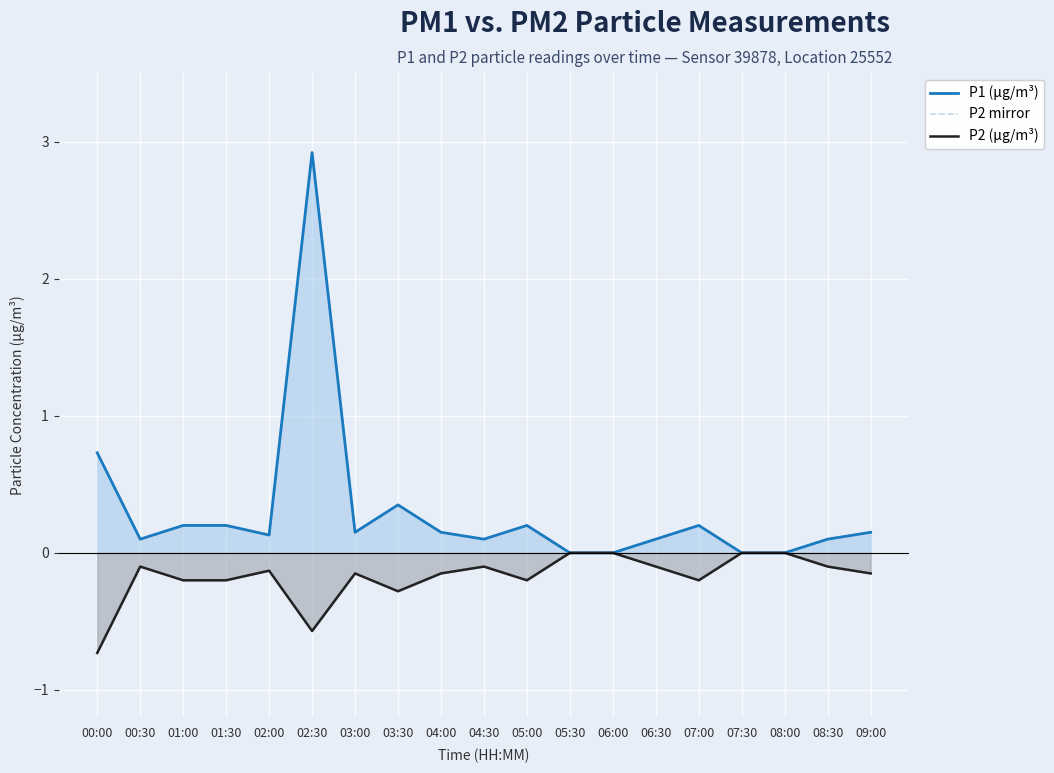

What is the label of the 15th point from the right?

02:00